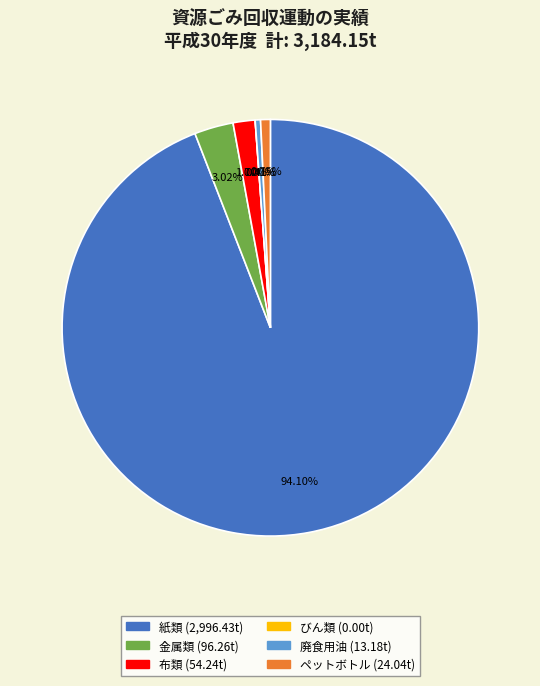

Is 布類 the majority of the pie?

No